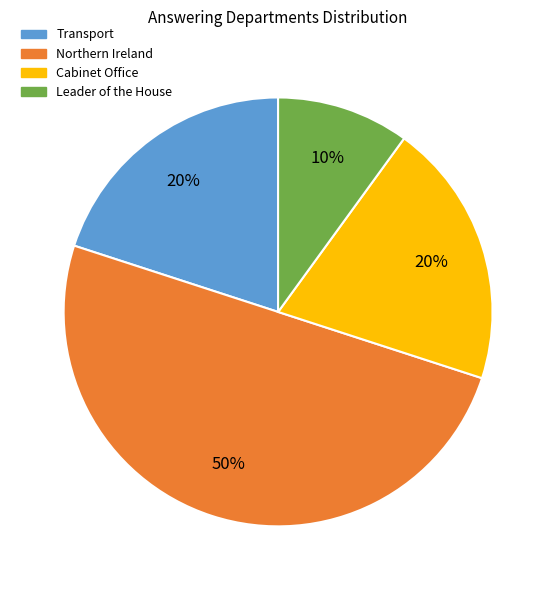

What is the largest slice in the pie chart?

Northern Ireland